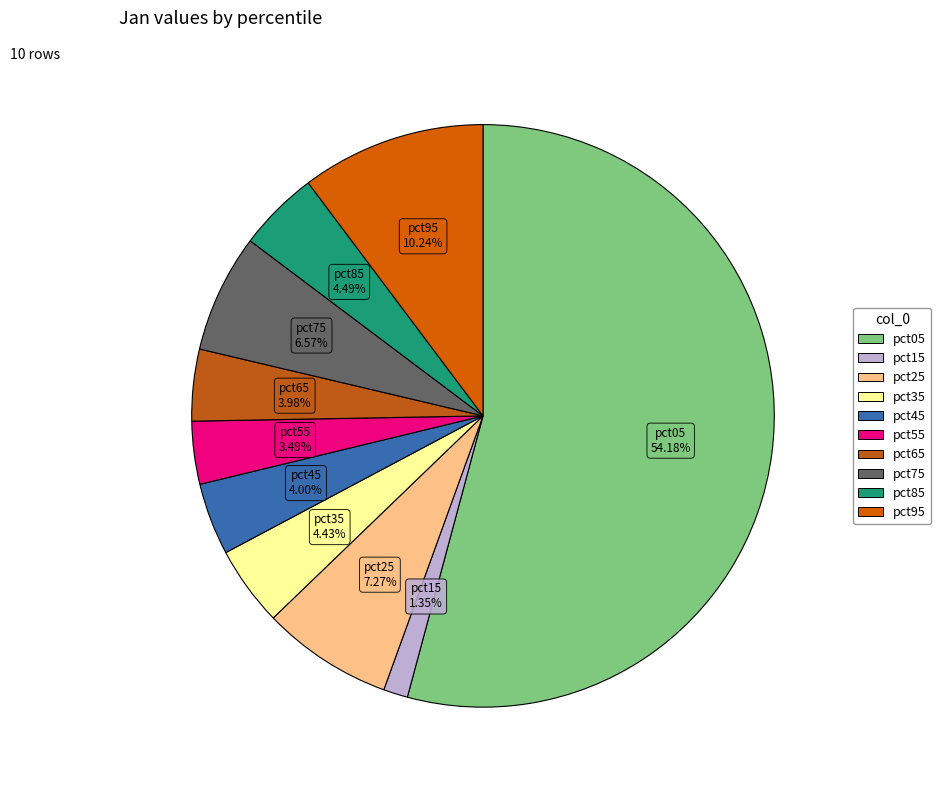

To the nearest percent, what is the average slice percentage?

10%